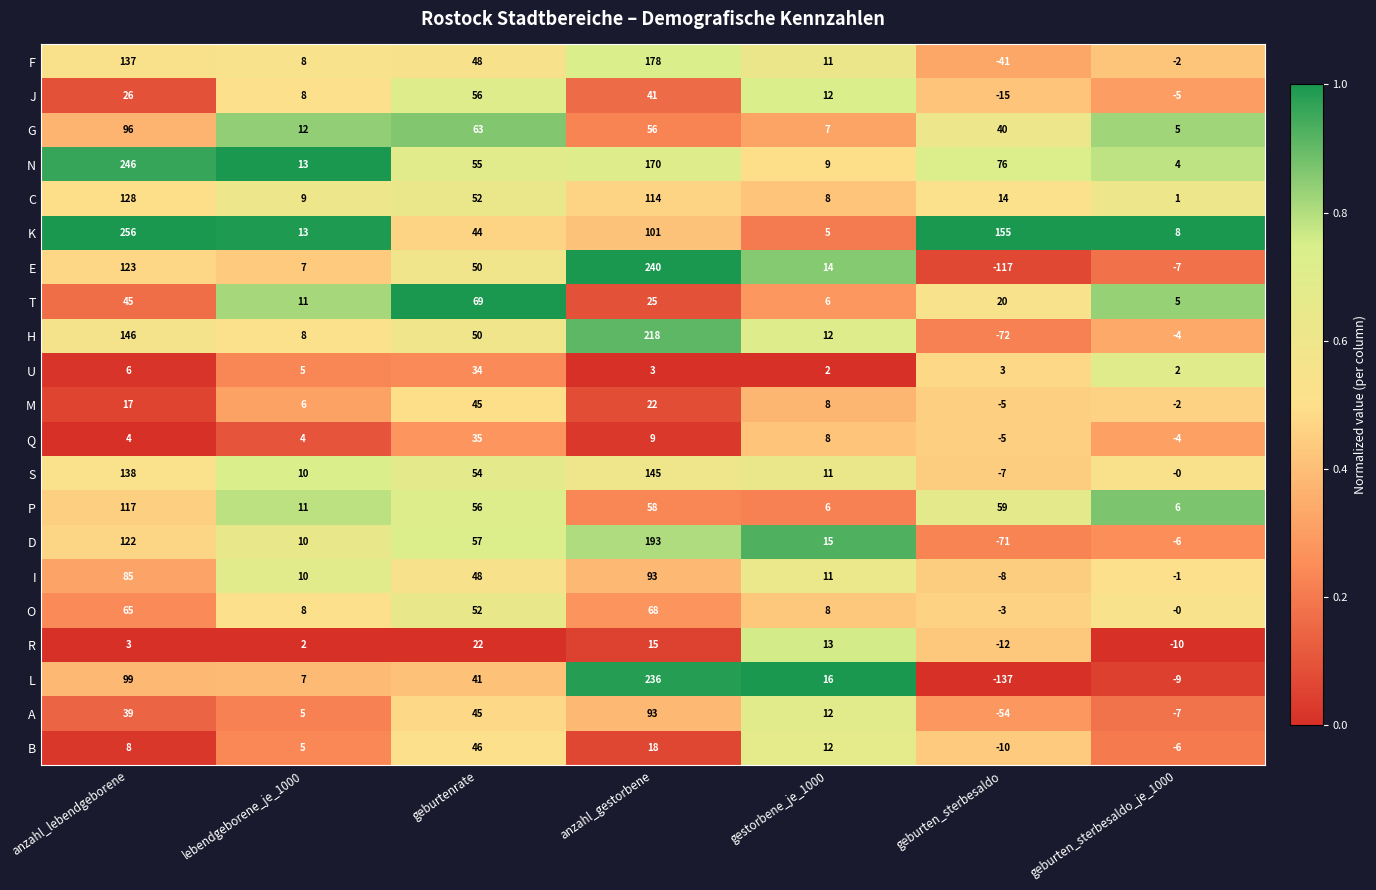

What is the sum of all S values?

351